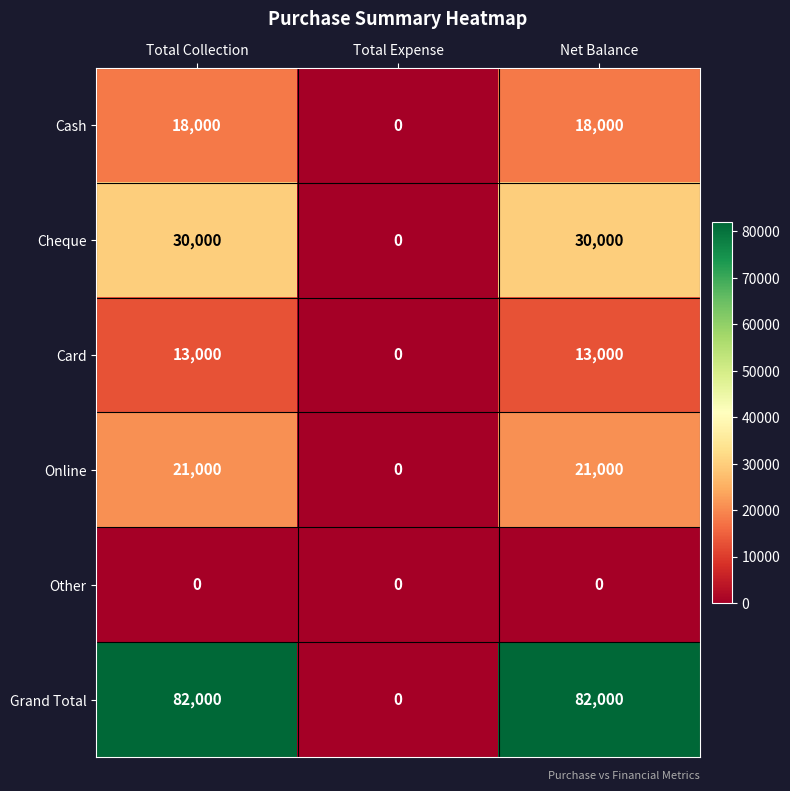

The Other series shows 0 at Total Expense. True or false?

True